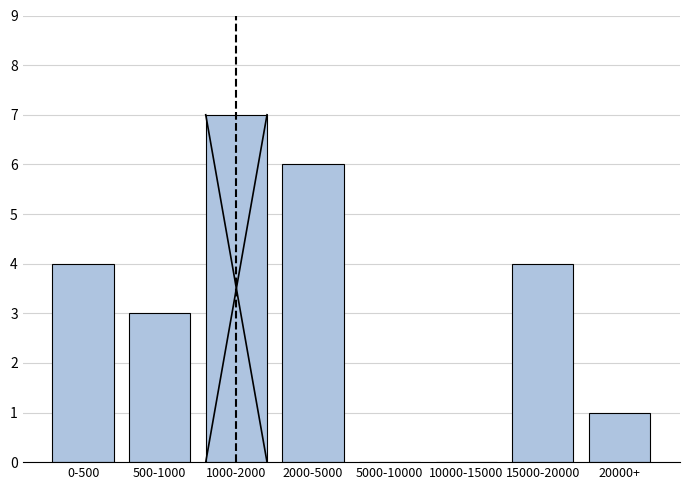

Reading right to left, extract all data points from this chart.

20000+=1	15000-20000=4	10000-15000=0	5000-10000=0	2000-5000=6	1000-2000=7	500-1000=3	0-500=4